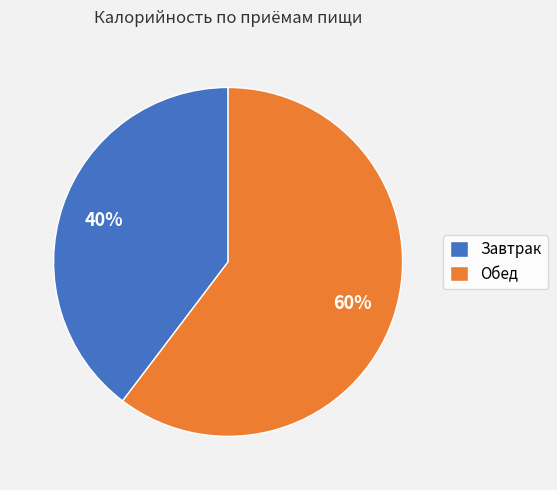

Count the number of slices in the pie.

2